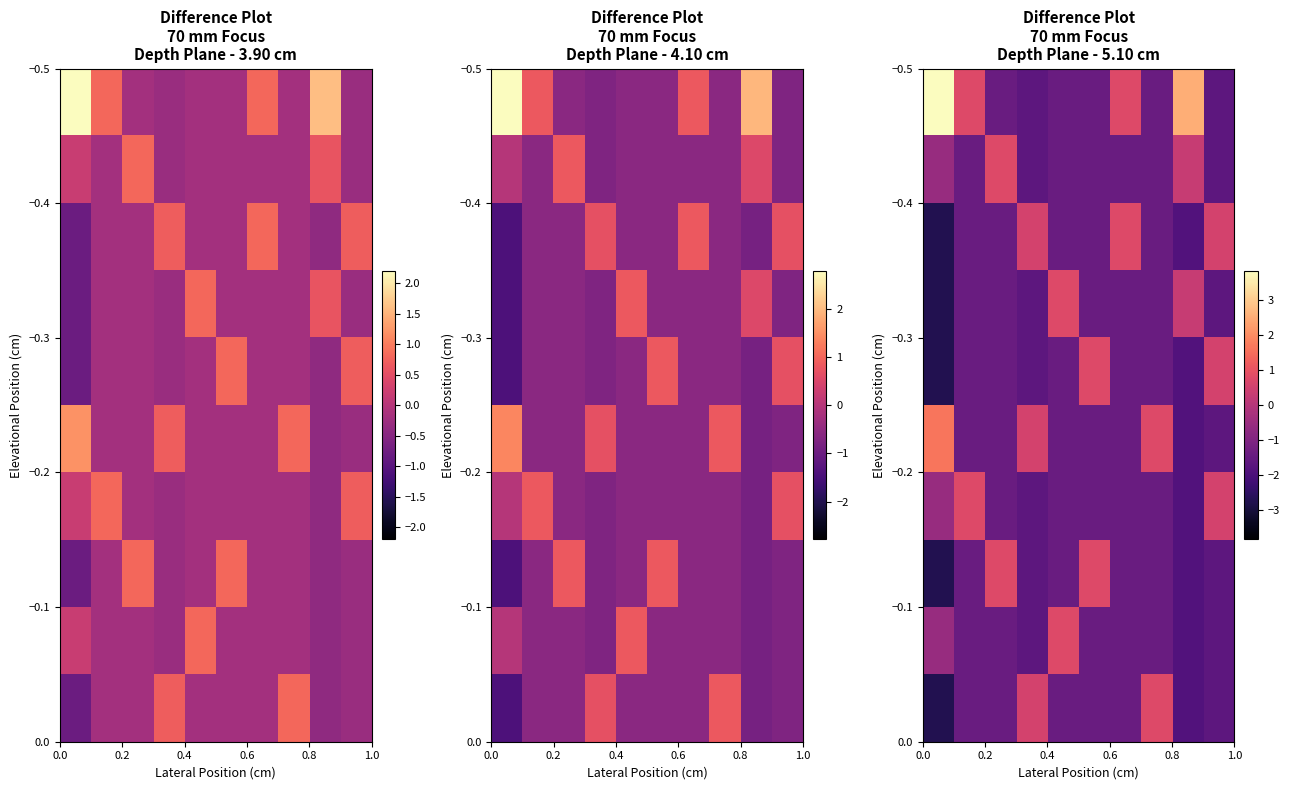

How many data points does each series have?

10